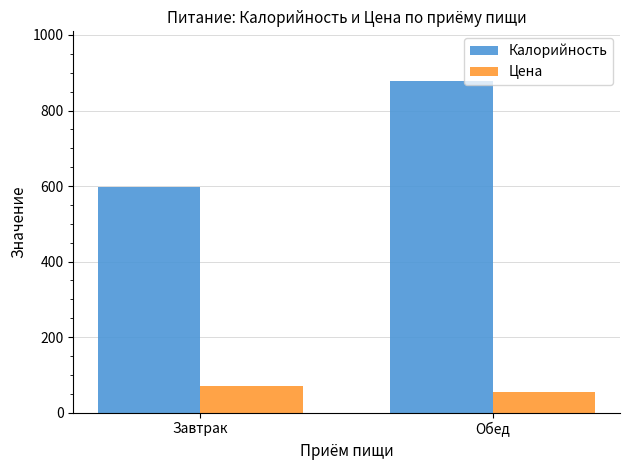

What is the difference between the maximum and minimum values in the Калорийность series?

281.7